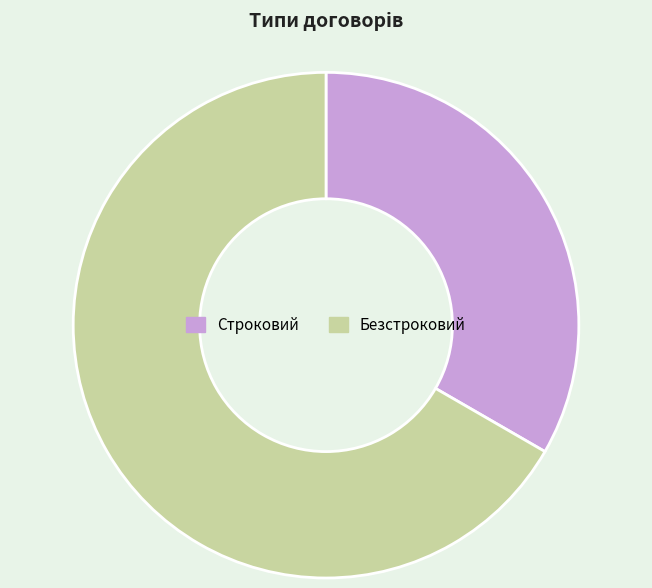

How many slices are in this pie chart?

2